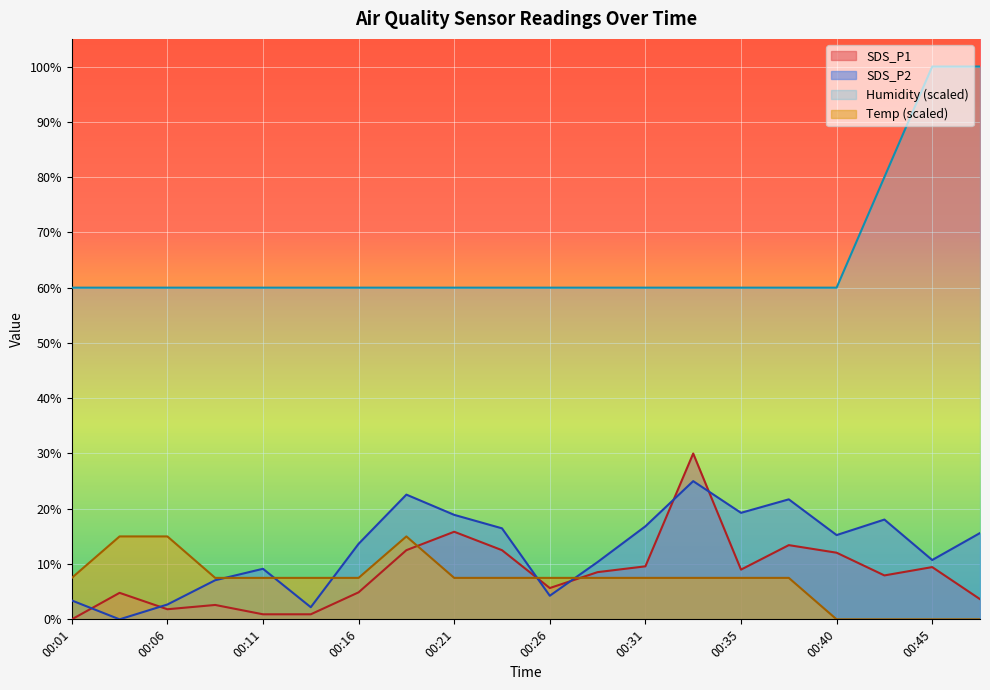

How many data points in Humidity are above 60?

3